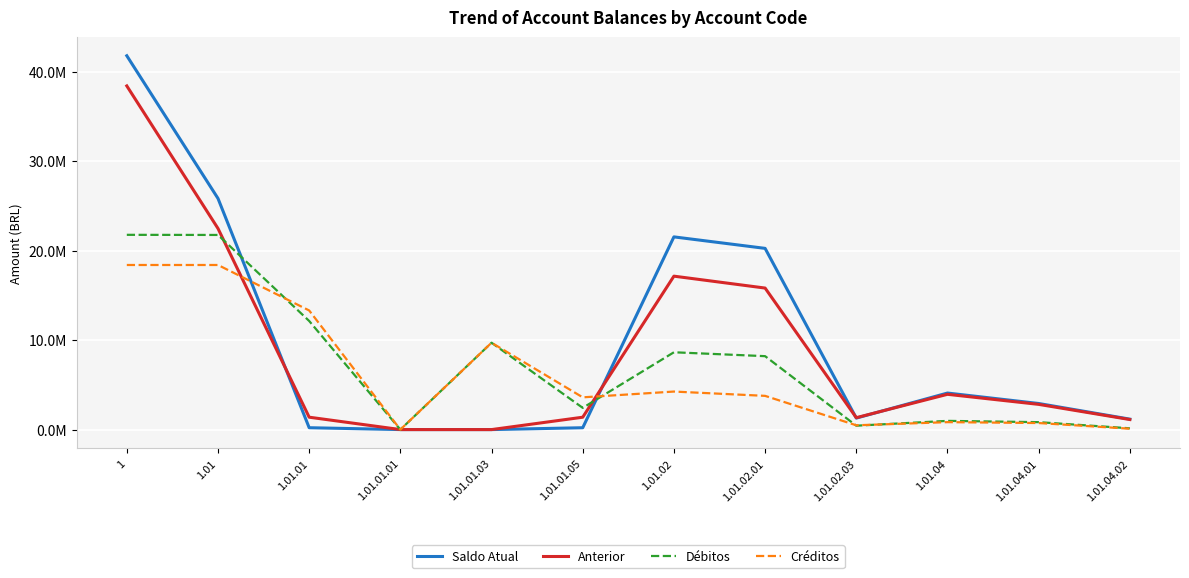

Which series changed the most between 1.01 and 1.01.01.03?

Saldo Atual